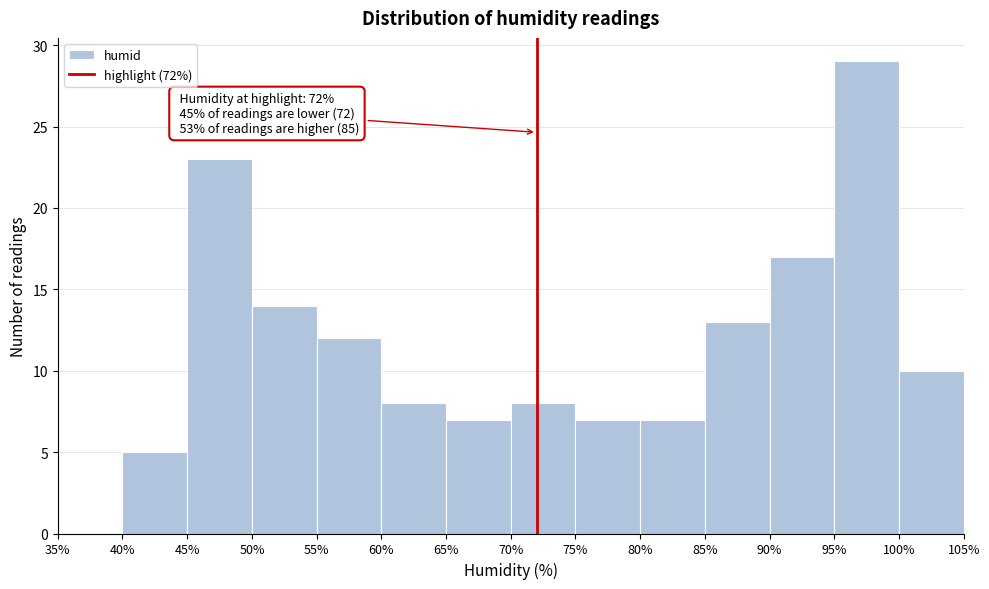

Which range on the x-axis has the tallest bar?

95% to 100%